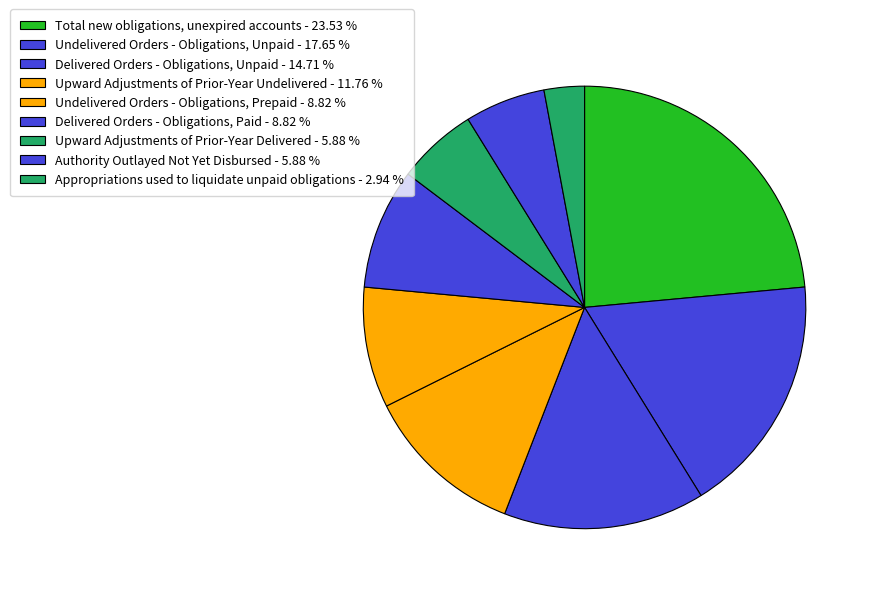

Count the number of slices in the pie.

9